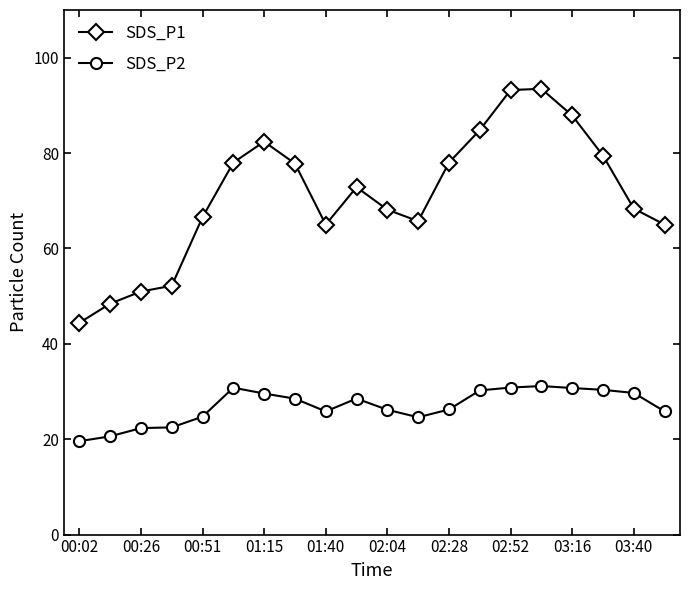

What is the minimum value for SDS_P1?

44.4